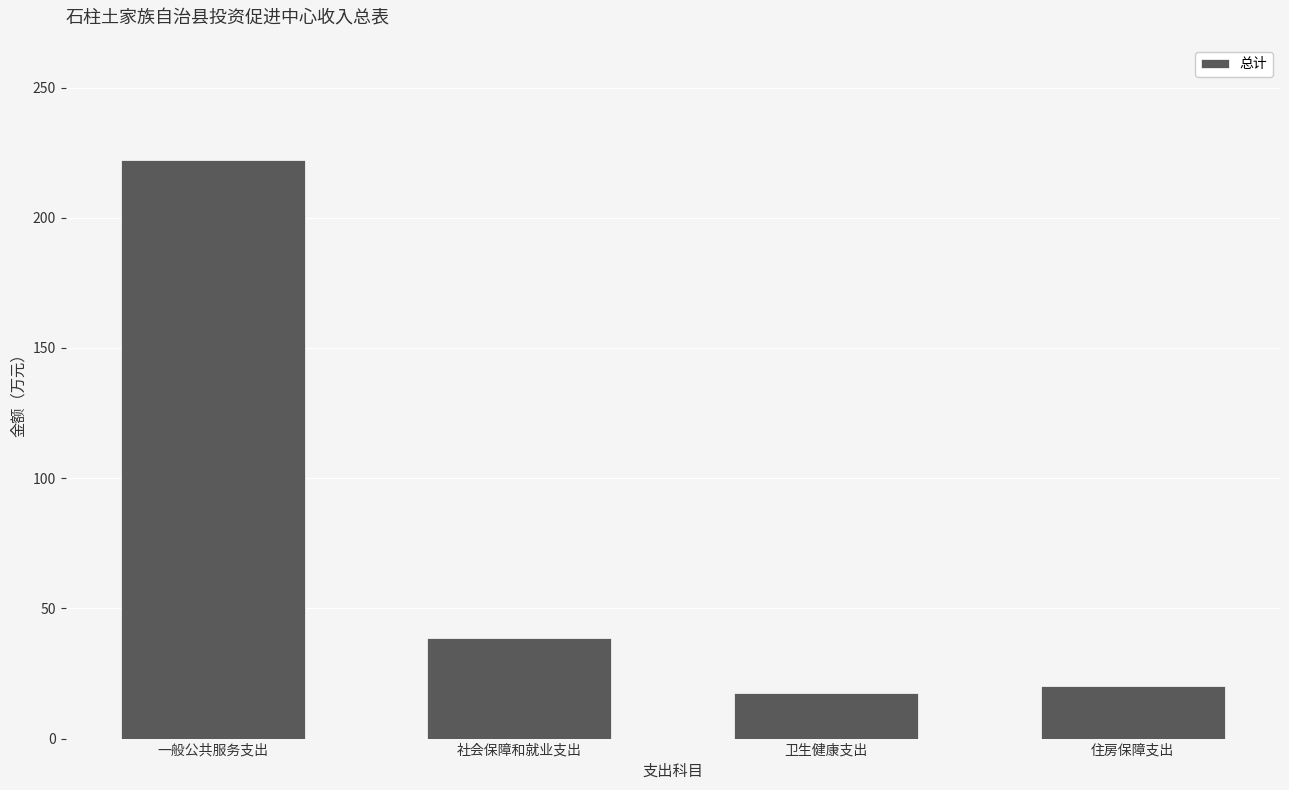

What is the change in value from 卫生健康支出 to 住房保障支出?

+2.8